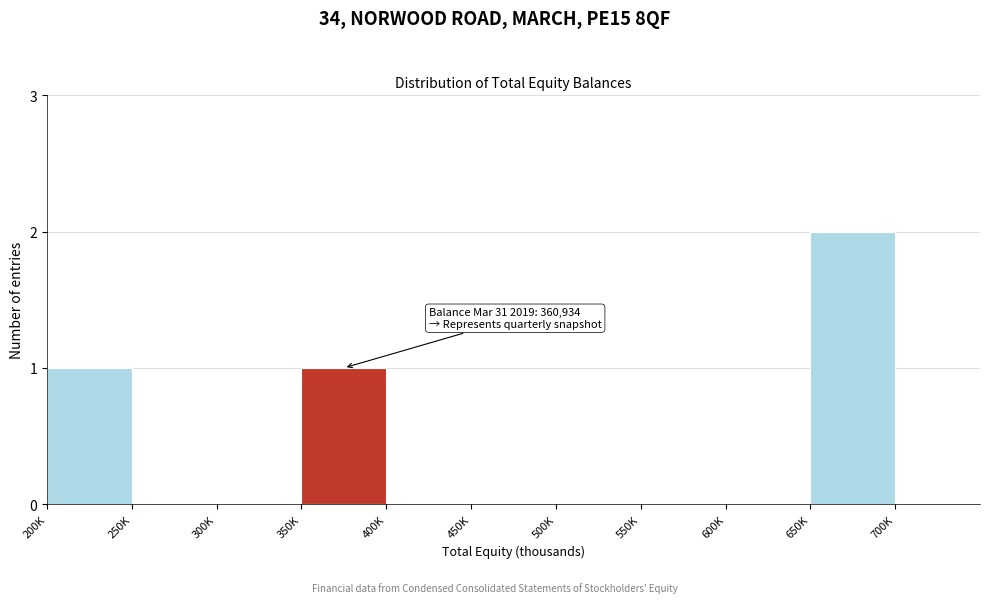

Reading left to right, list all the values displayed in this chart.

200K=1	250K=0	300K=0	350K=1	400K=0	450K=0	500K=0	550K=0	600K=0	650K=2	700K=0